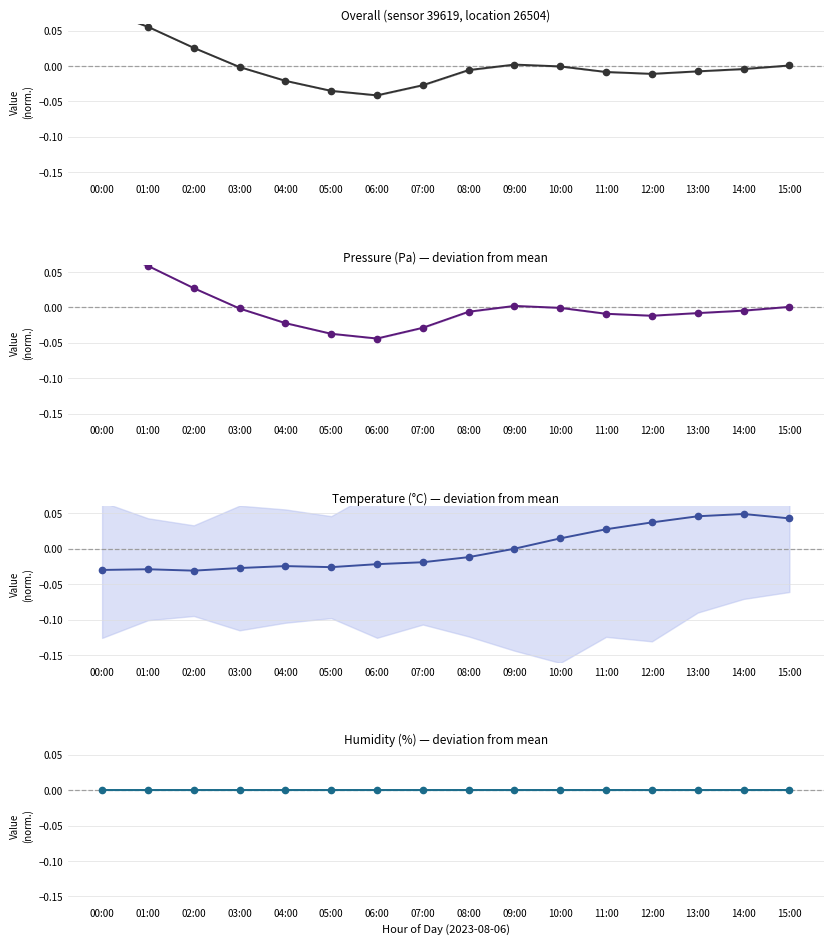

Between 07:00 and 05:00, which is larger?

07:00